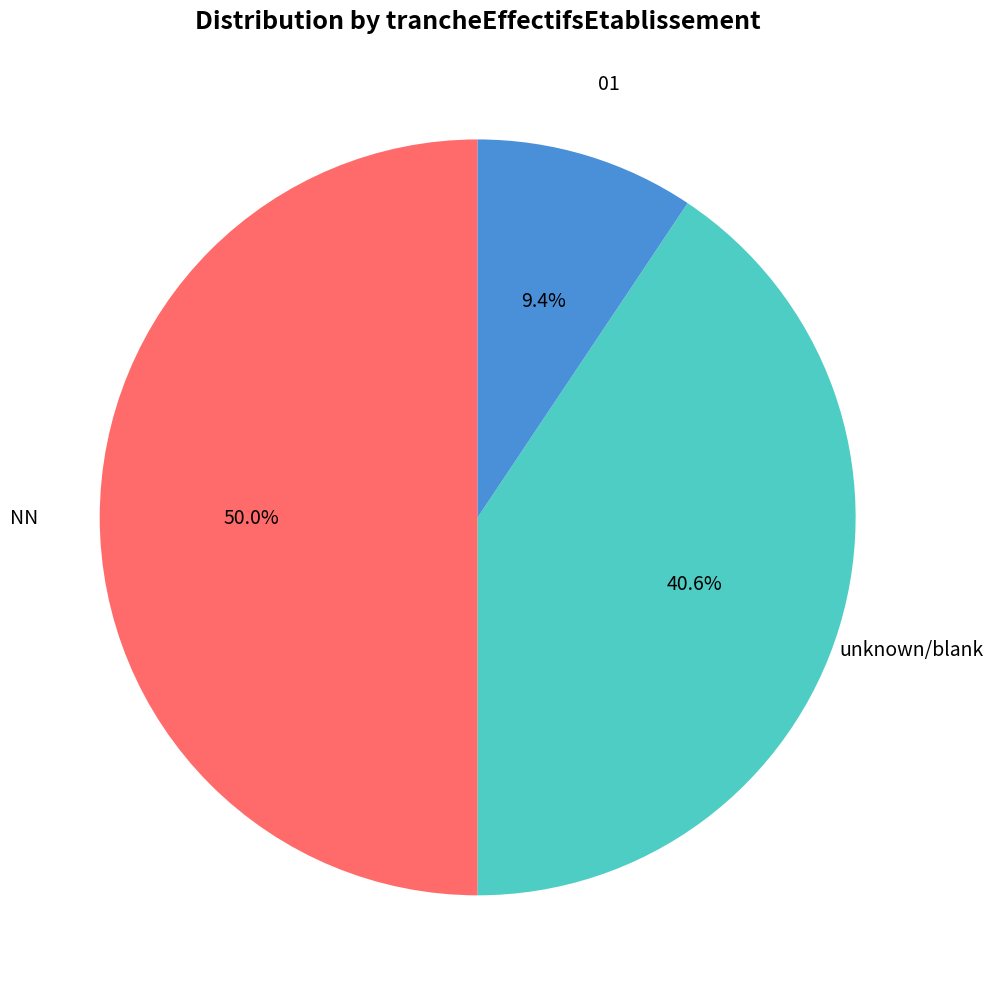

Do NN and unknown/blank together represent more than half of the pie?

Yes